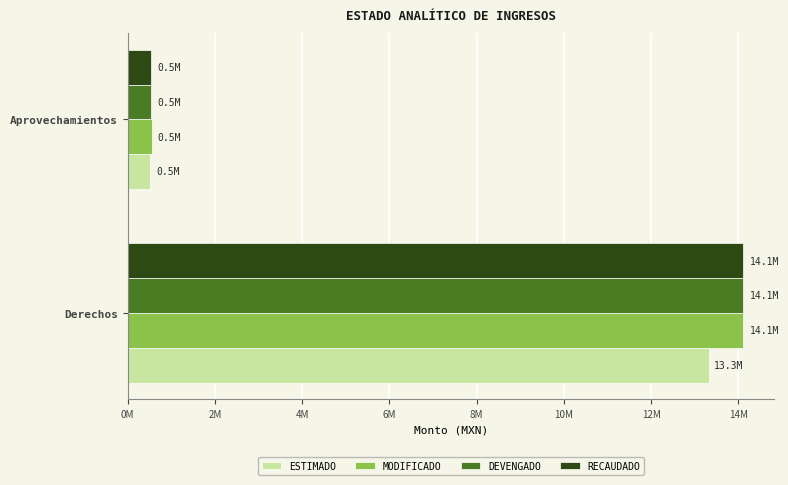

At which category does the chart reach its peak across all series?

Derechos